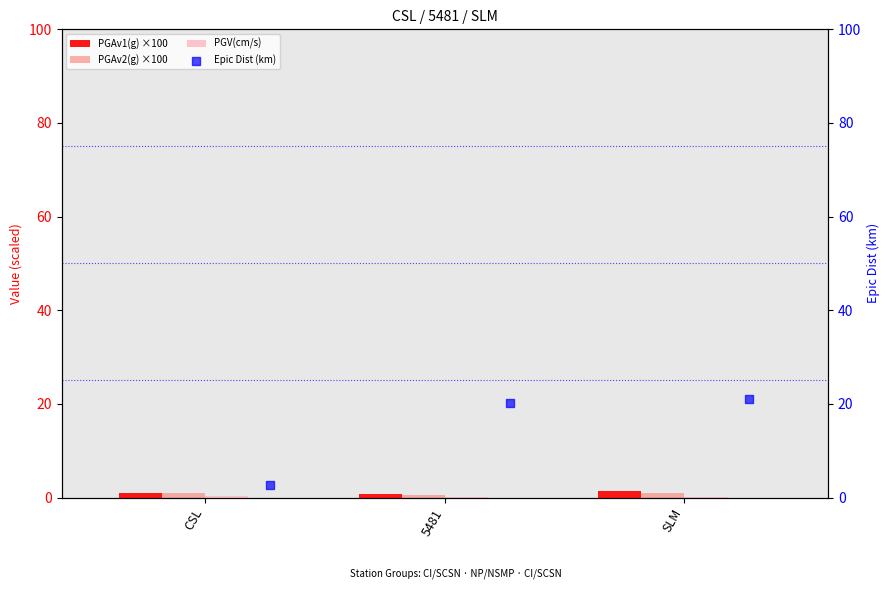

Is the value of PGV(cm/s) at SLM greater than the value of PGAv1(g) ×100 at SLM?

No